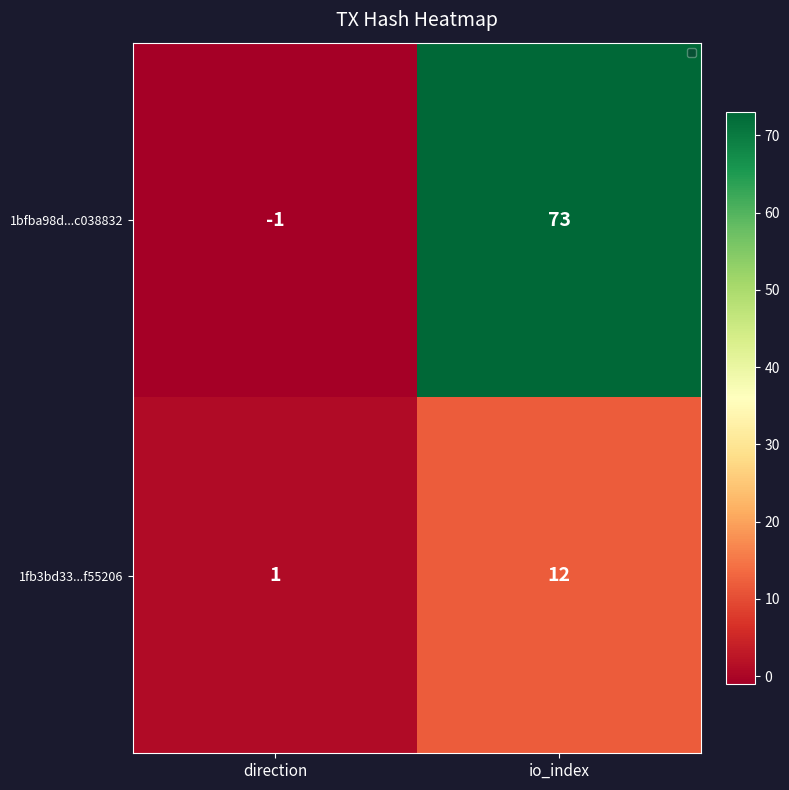

At which label does 1fb3bd33...f55206 reach its peak?

io_index